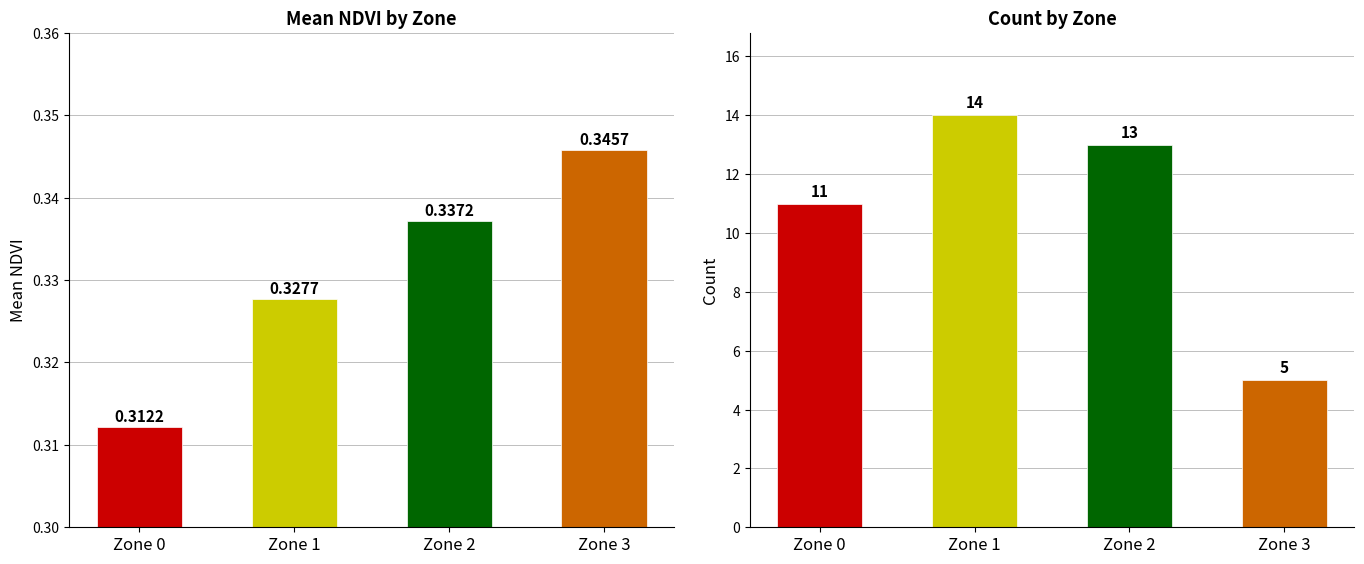

List the series in order of their peak value, highest first.

Count, Mean NDVI